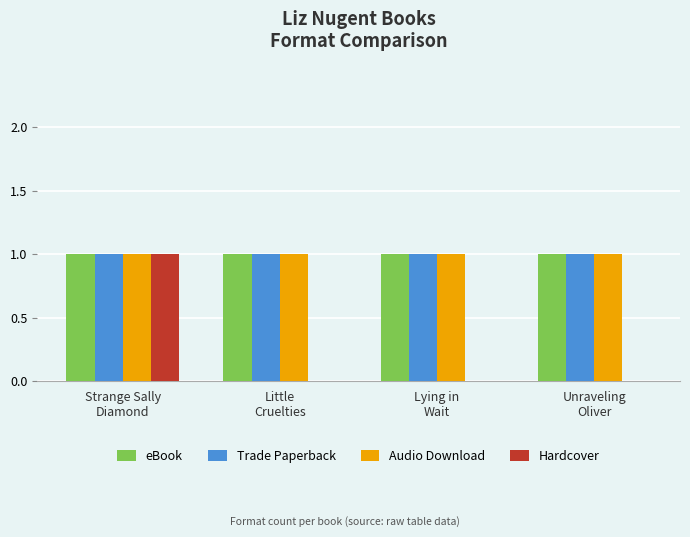

Are the bars horizontal?

No